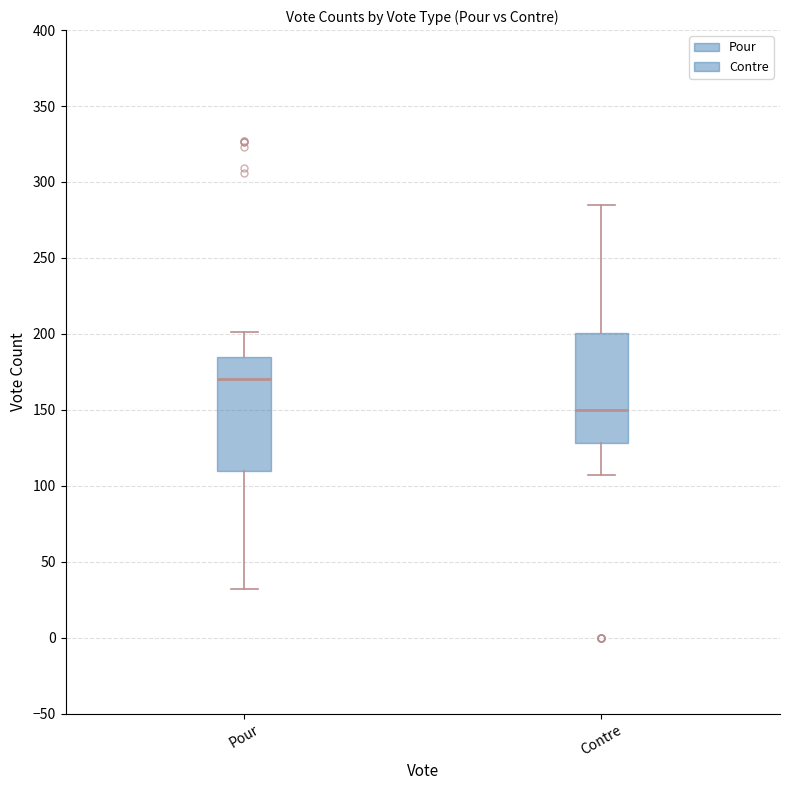

Which box's median line is the highest?

Pour